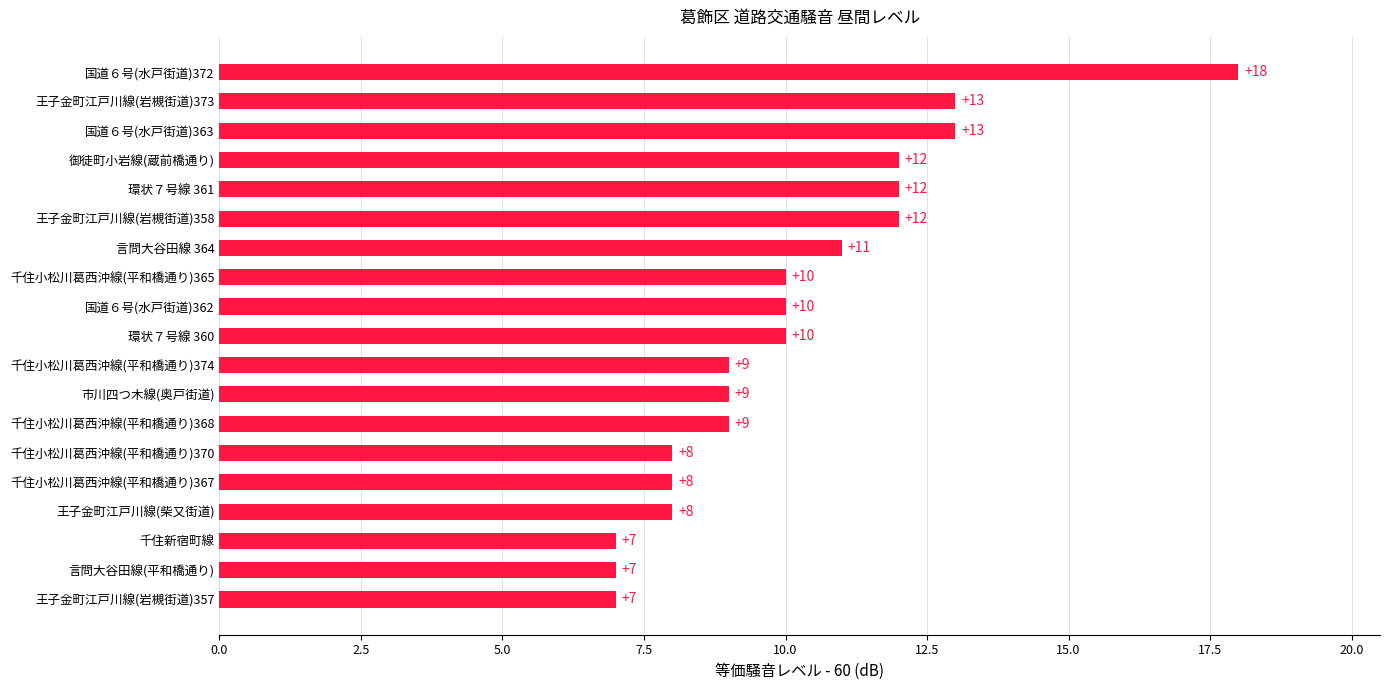

What is the minimum value shown in the chart?

7